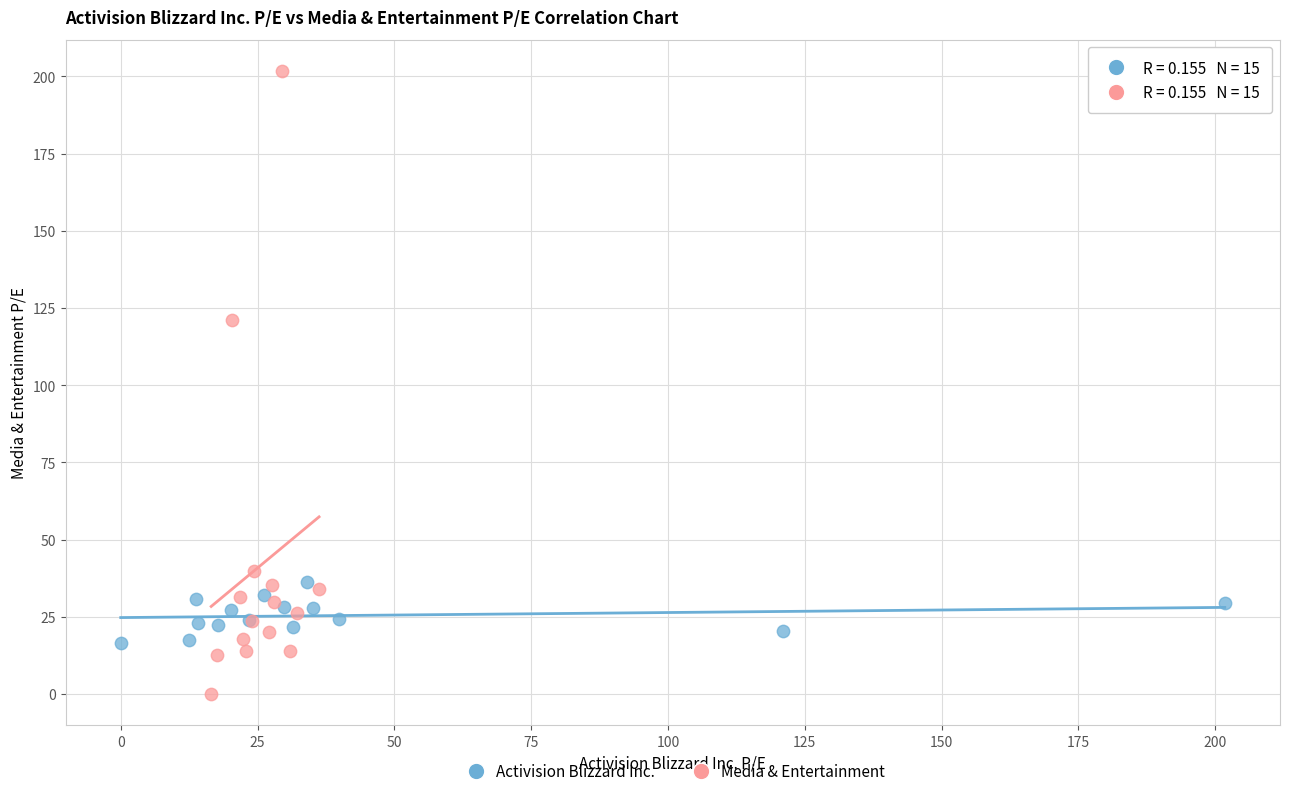

Which series has the largest Y range (max minus min)?

Media & Entertainment